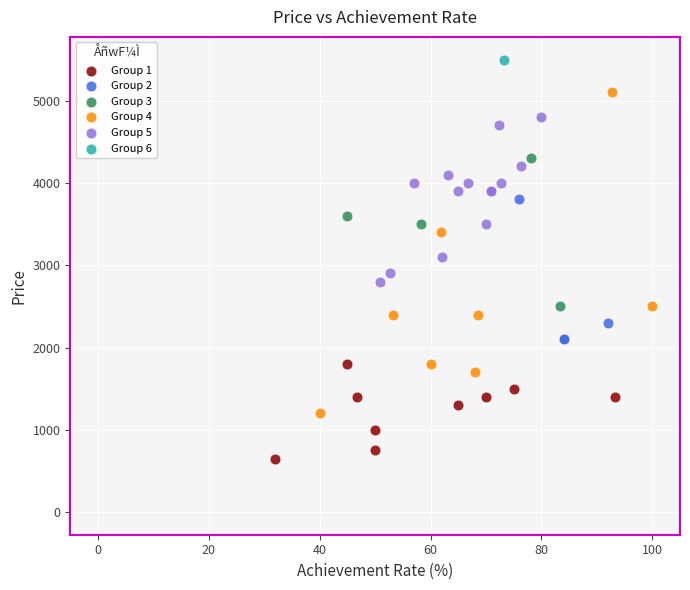

What are all the series names shown in the legend?

Group 1, Group 2, Group 3, Group 4, Group 5, Group 6